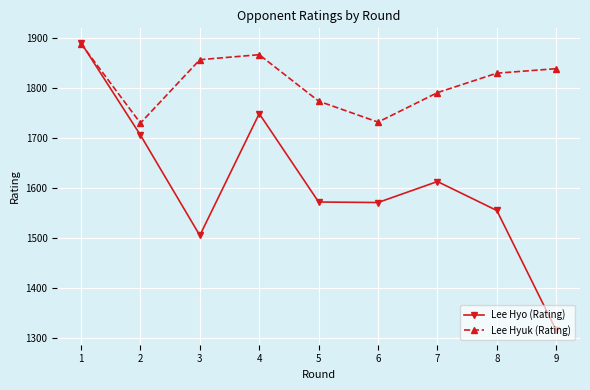

How many lines are shown in the chart?

2